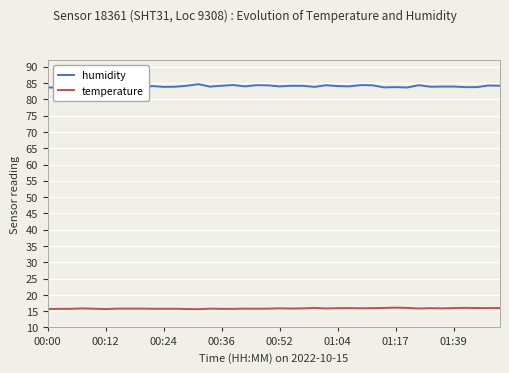

What is the difference between the maximum and minimum values in the humidity series?

1.2